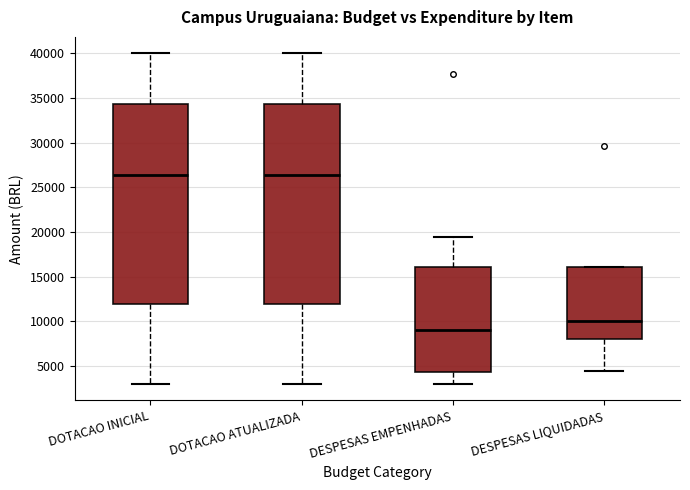

Reading left to right, read every box against the y-axis: the position of its median line, the range the box covers, and the ends of its whiskers. The values are not printed on the chart, so give them approximately, as read against the axis.

DOTACAO INICIAL: median 26500, box 12000 to 34500, whiskers 3000 to 40000
DOTACAO ATUALIZADA: median 26500, box 12000 to 34500, whiskers 3000 to 40000
DESPESAS EMPENHADAS: median 9000, box 4500 to 16000, whiskers 3000 to 19500
DESPESAS LIQUIDADAS: median 10000, box 8000 to 16000, whiskers 4500 to 16000